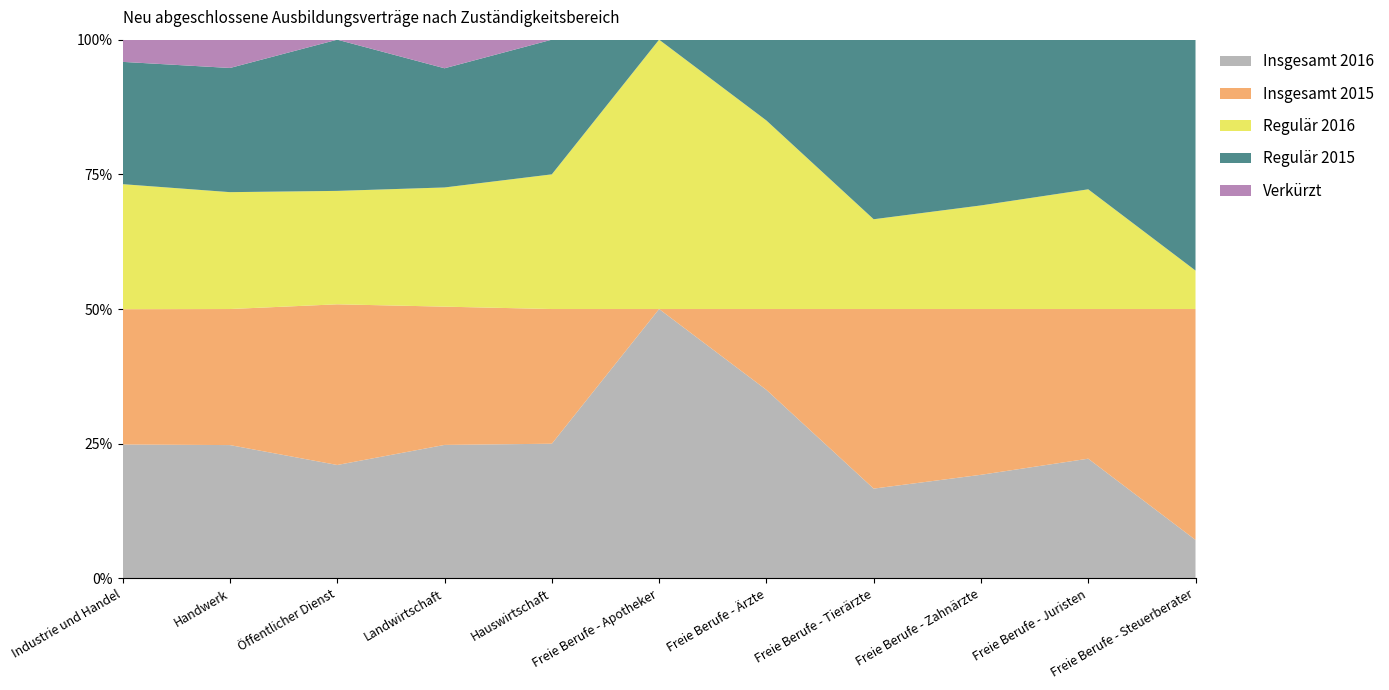

Is it true that Insgesamt 2016 equals 6.6 at Industrie und Handel?

False